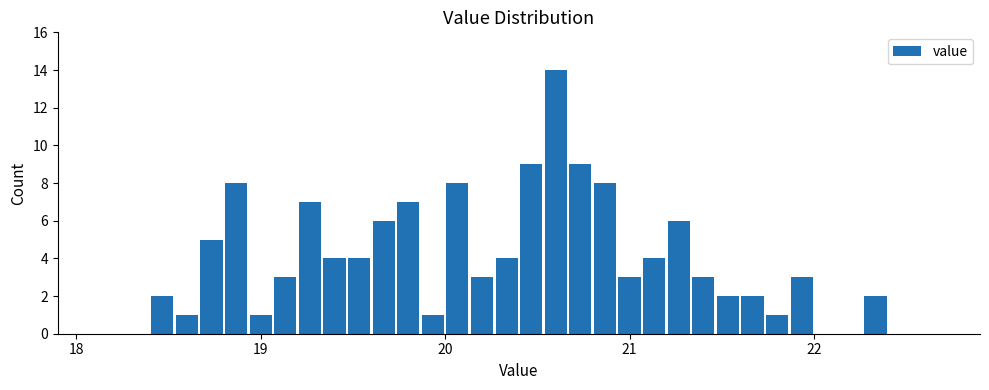

Read against the x-axis, roughly where is the centre of the tallest bar?

20.6